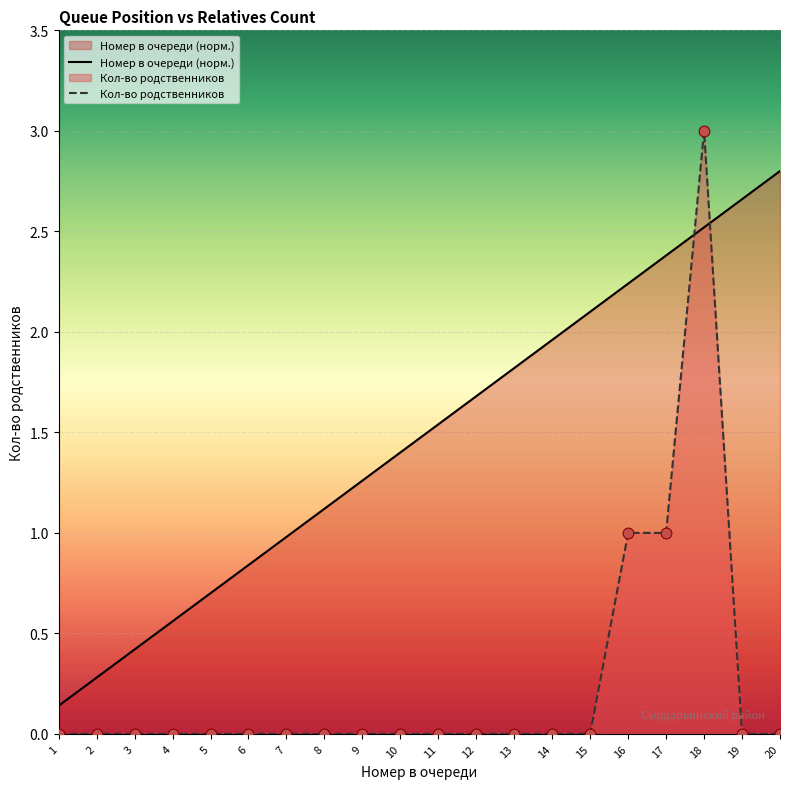

Which series reaches the minimum Y coordinate?

Кол-во родственников